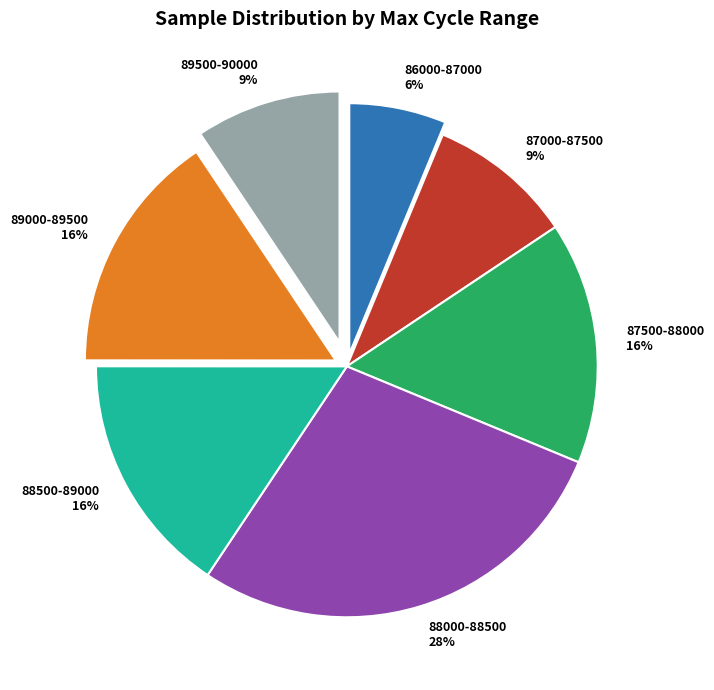

Count the number of slices in the pie.

7